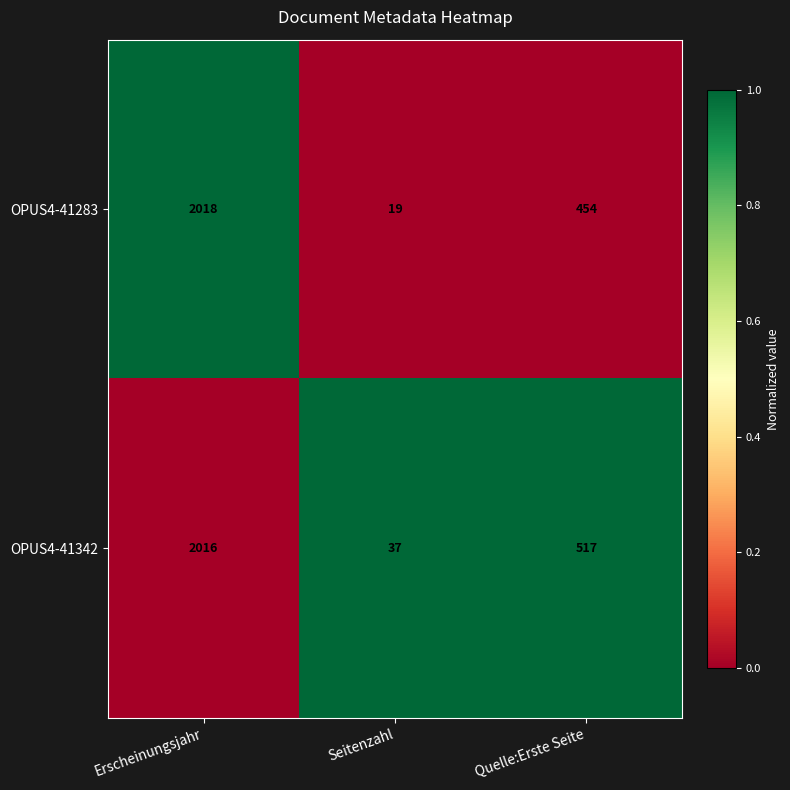

What is the average value of the OPUS4-41283 series?

830